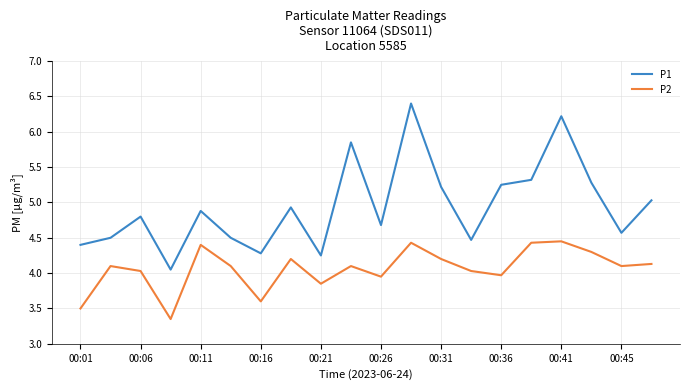

Which series has the largest range (max minus min)?

P1